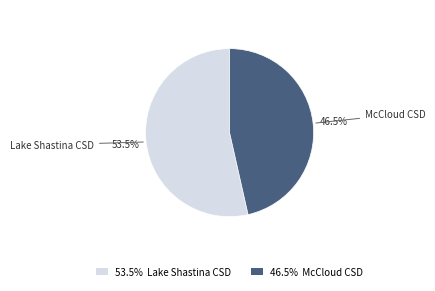

Approximately how many times larger is the value at 46.5% McCloud CSD compared to 53.5% Lake Shastina CSD?

0.9